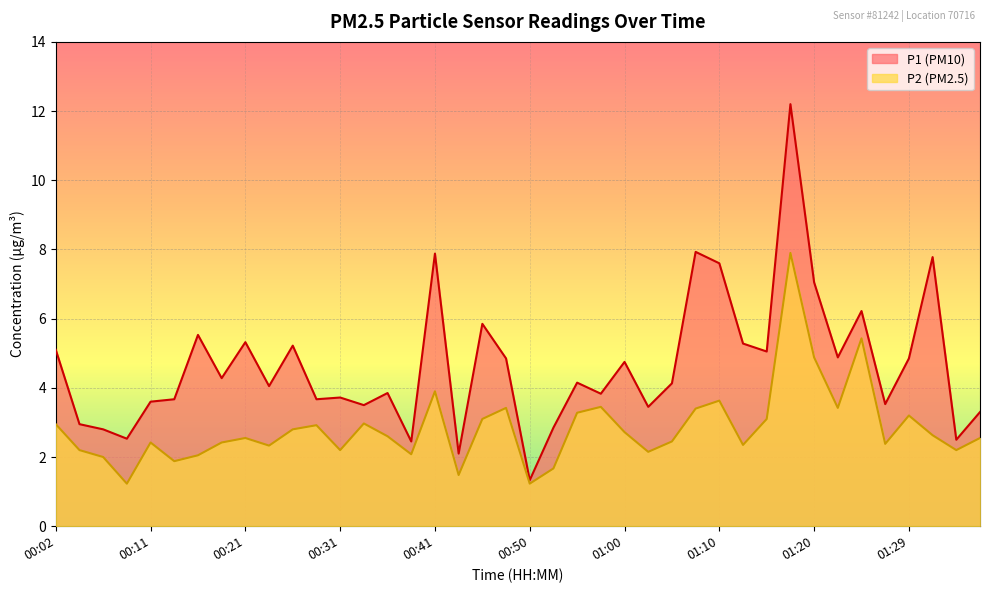

Reading right to left, extract all data points from this chart.

P1: 01:37=3.3	01:34=2.5	01:32=7.8	01:29=4.8	01:27=3.5	01:25=6.2	01:22=4.9	01:20=7.0	01:17=12.2	01:15=5.0	01:12=5.3	01:10=7.6	01:08=7.9	01:05=4.1	01:03=3.5	01:00=4.8	00:58=3.8	00:55=4.2	00:53=2.9	00:50=1.3	00:48=4.8	00:46=5.8	00:43=2.1	00:41=7.9	00:38=2.5	00:36=3.9	00:33=3.5	00:31=3.7	00:28=3.7	00:26=5.2	00:24=4.0	00:21=5.3	00:19=4.3	00:16=5.5	00:14=3.7	00:11=3.6	00:09=2.5	00:06=2.8	00:04=3.0	00:02=5.1
P2: 01:37=2.5	01:34=2.2	01:32=2.6	01:29=3.2	01:27=2.4	01:25=5.4	01:22=3.4	01:20=4.9	01:17=7.9	01:15=3.1	01:12=2.4	01:10=3.6	01:08=3.4	01:05=2.5	01:03=2.1	01:00=2.7	00:58=3.5	00:55=3.3	00:53=1.7	00:50=1.2	00:48=3.4	00:46=3.1	00:43=1.5	00:41=3.9	00:38=2.1	00:36=2.6	00:33=3.0	00:31=2.2	00:28=2.9	00:26=2.8	00:24=2.3	00:21=2.5	00:19=2.4	00:16=2.0	00:14=1.9	00:11=2.4	00:09=1.2	00:06=2.0	00:04=2.2	00:02=3.0